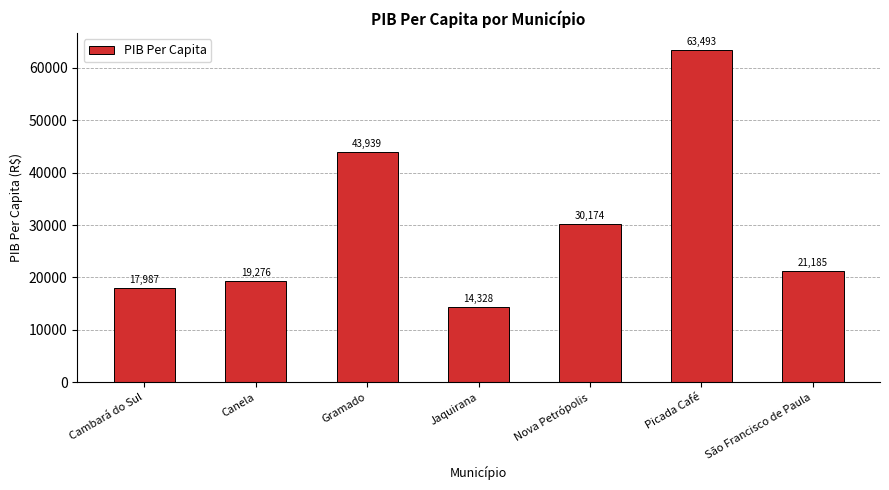

How many series are shown in this chart?

1